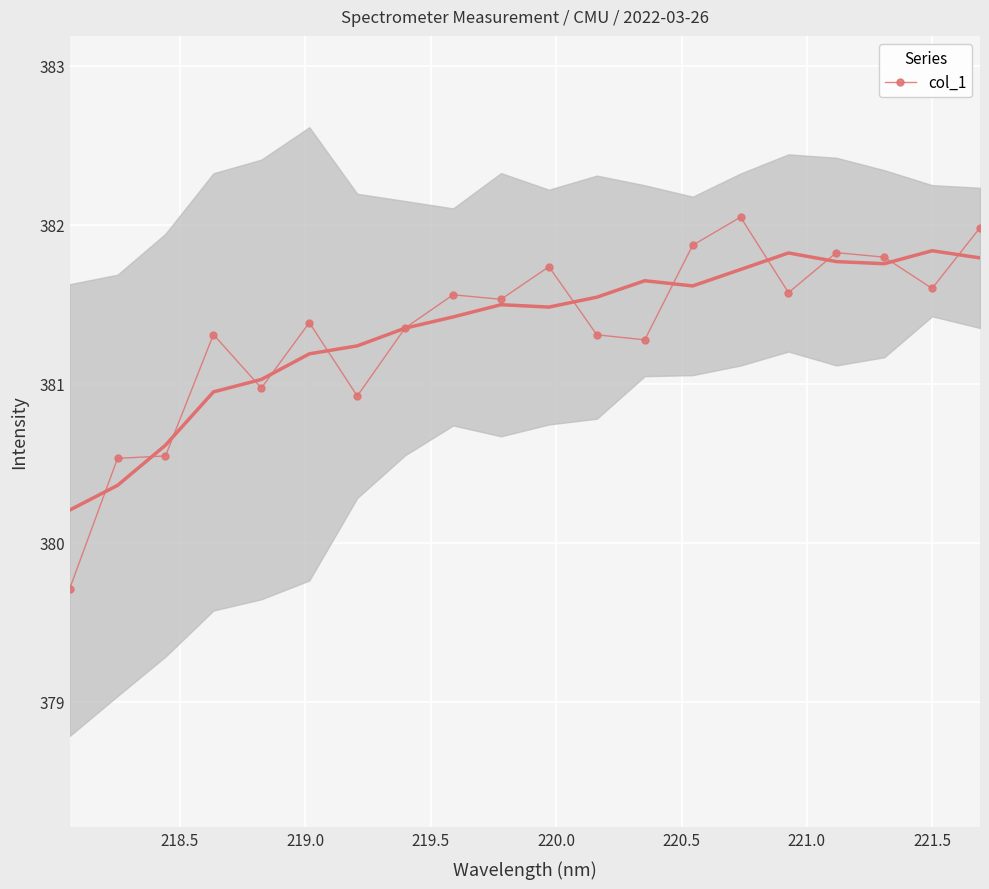

What is the minimum value shown in the chart?

379.7